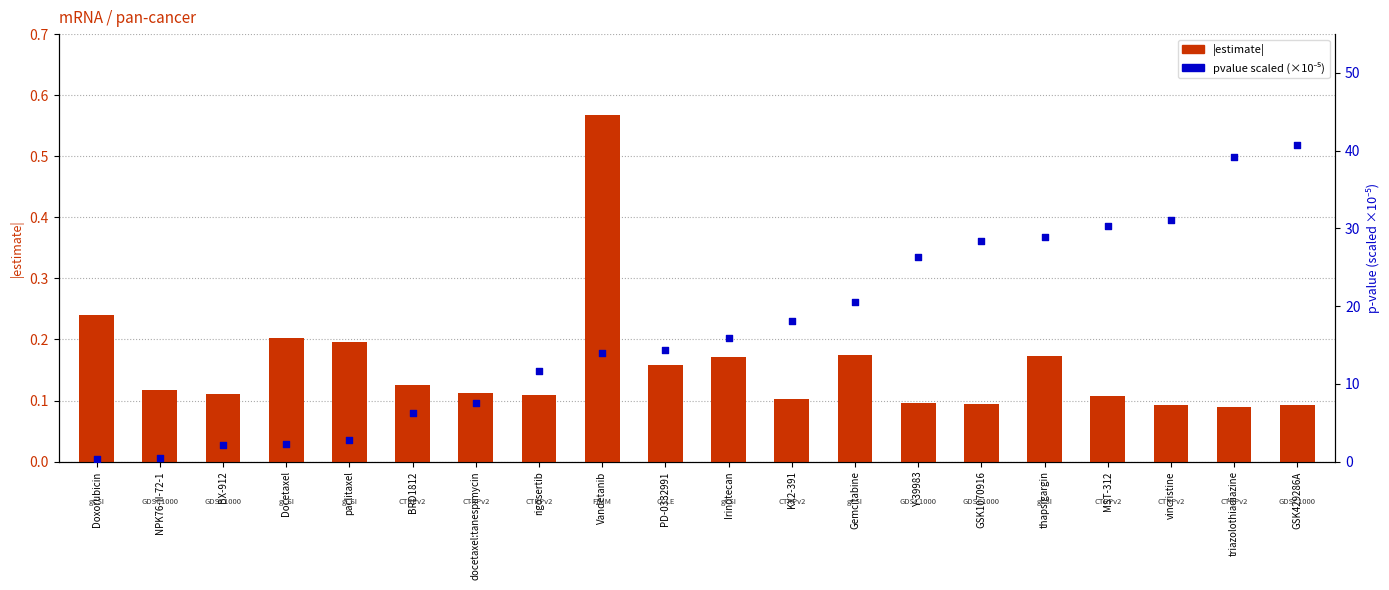

What are all the series names shown in the legend?

estimate (abs), pvalue (×10⁻⁵ scaled)